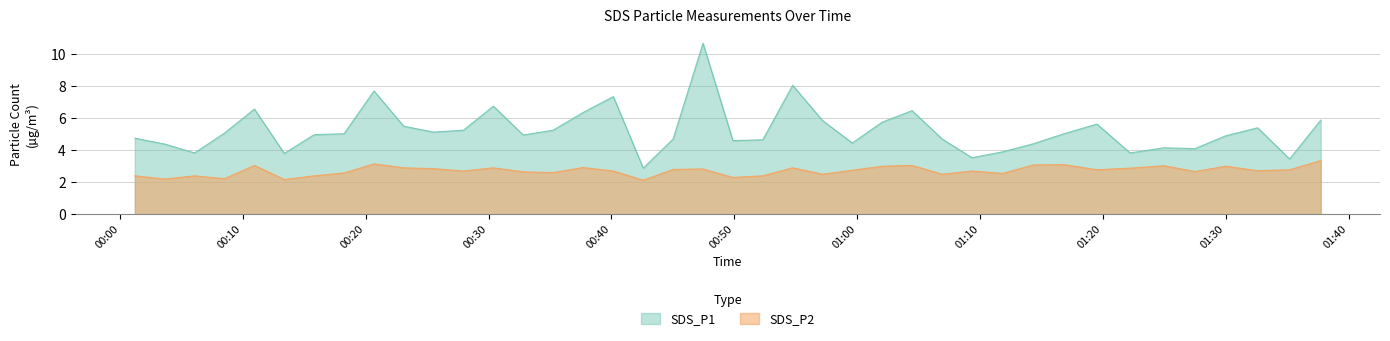

True or false: SDS_P1 and SDS_P2 cross at least once.

False